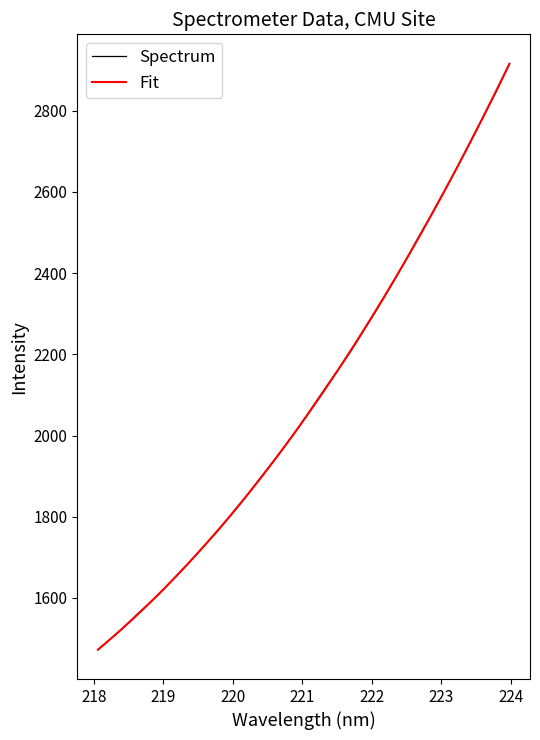

What is the minimum value for Spectrum?

1472.6